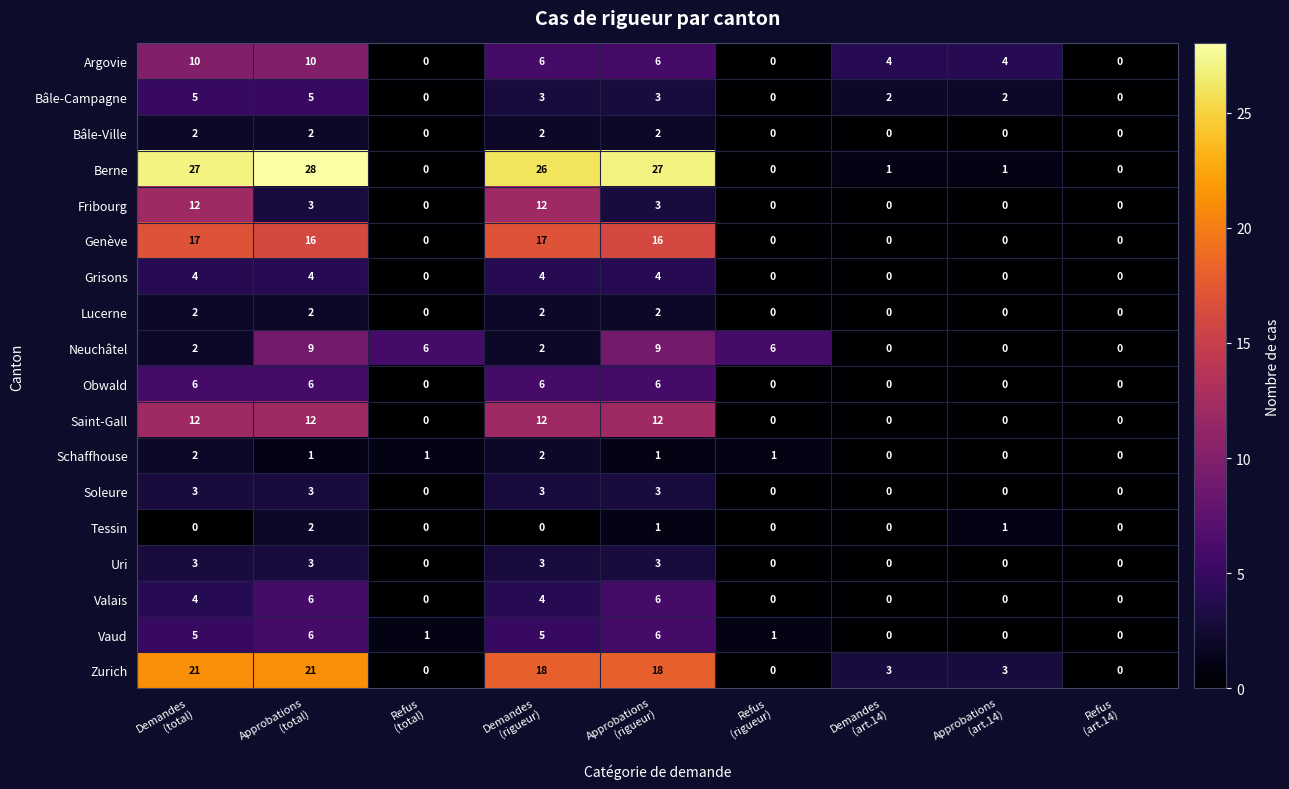

How many Bâle-Ville values are between 0 and 2?

9